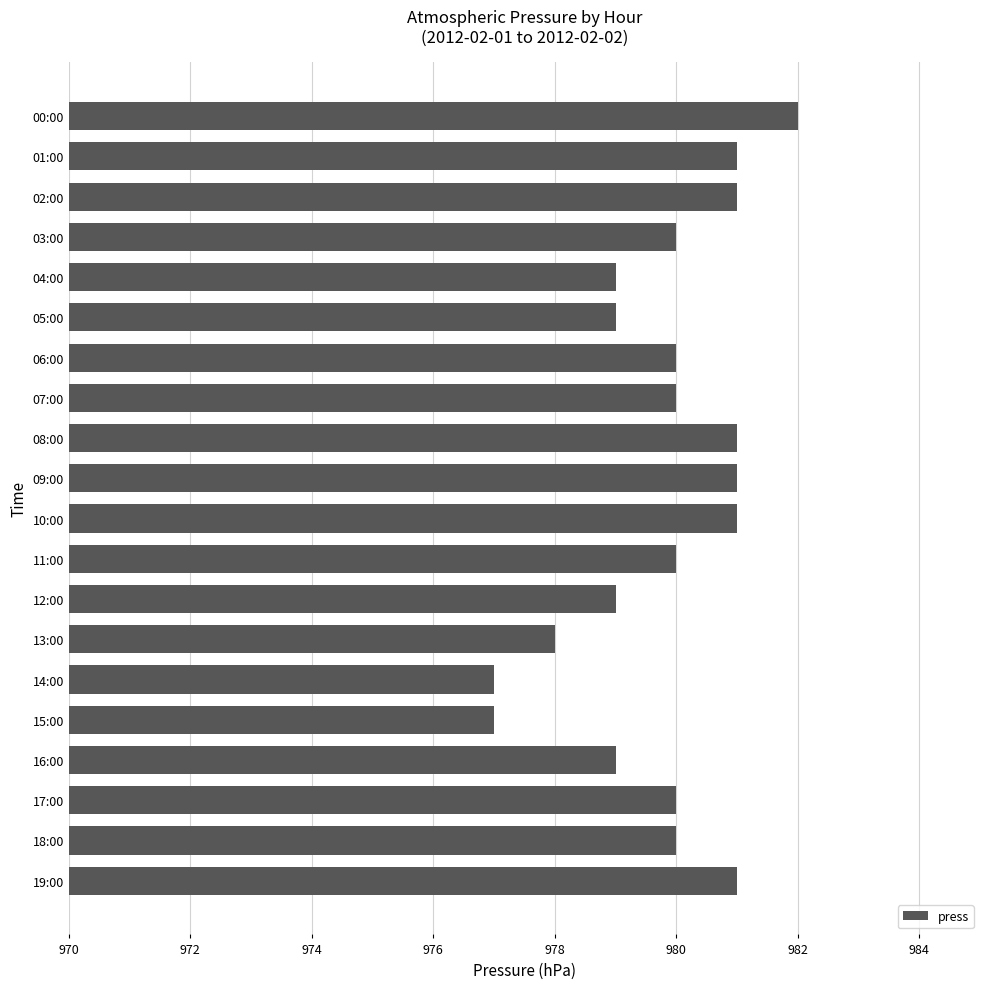

At which category does the chart reach its peak across all series?

00:00